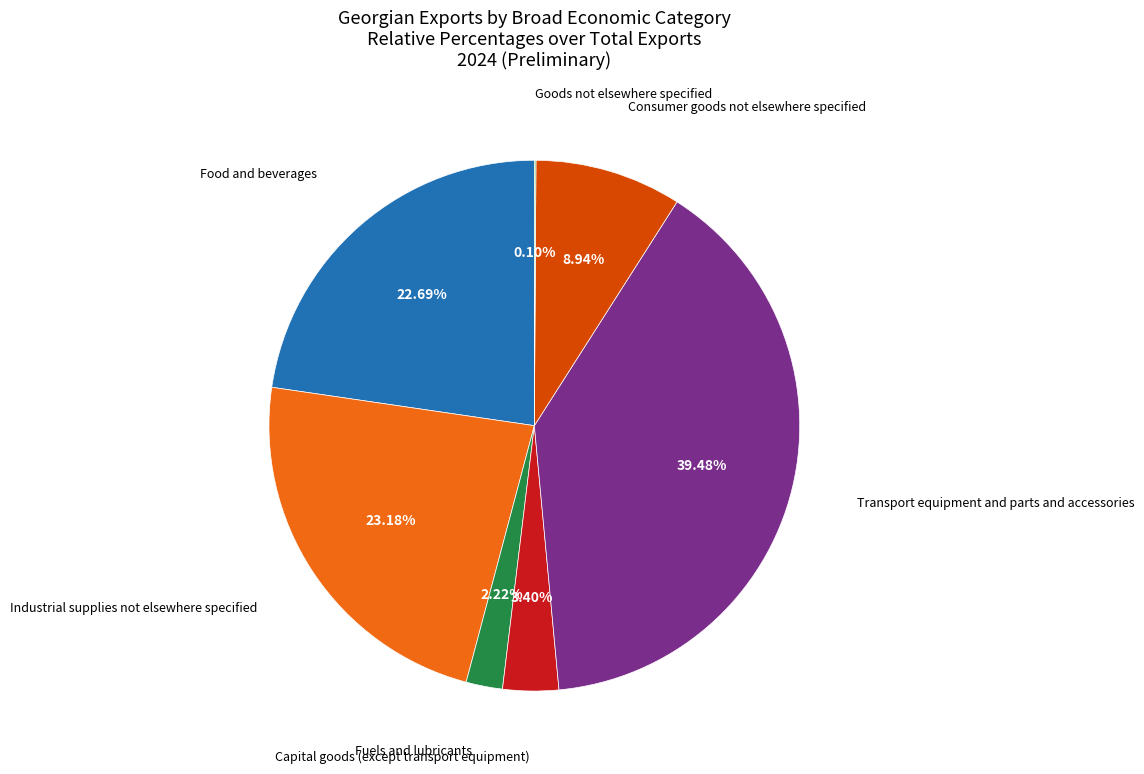

Is there any slice that represents more than half of the pie?

No